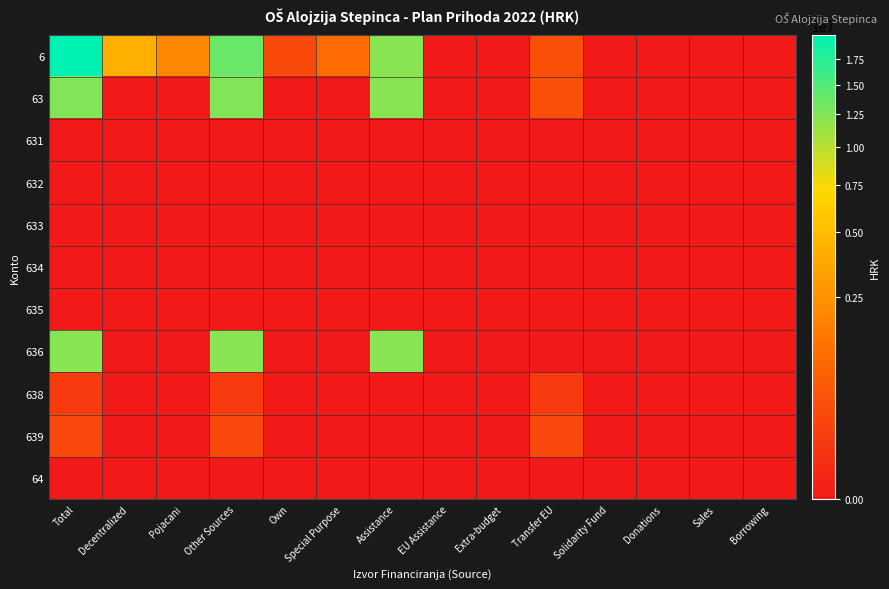

What is the total value across all series at Transfer EU?

1129800